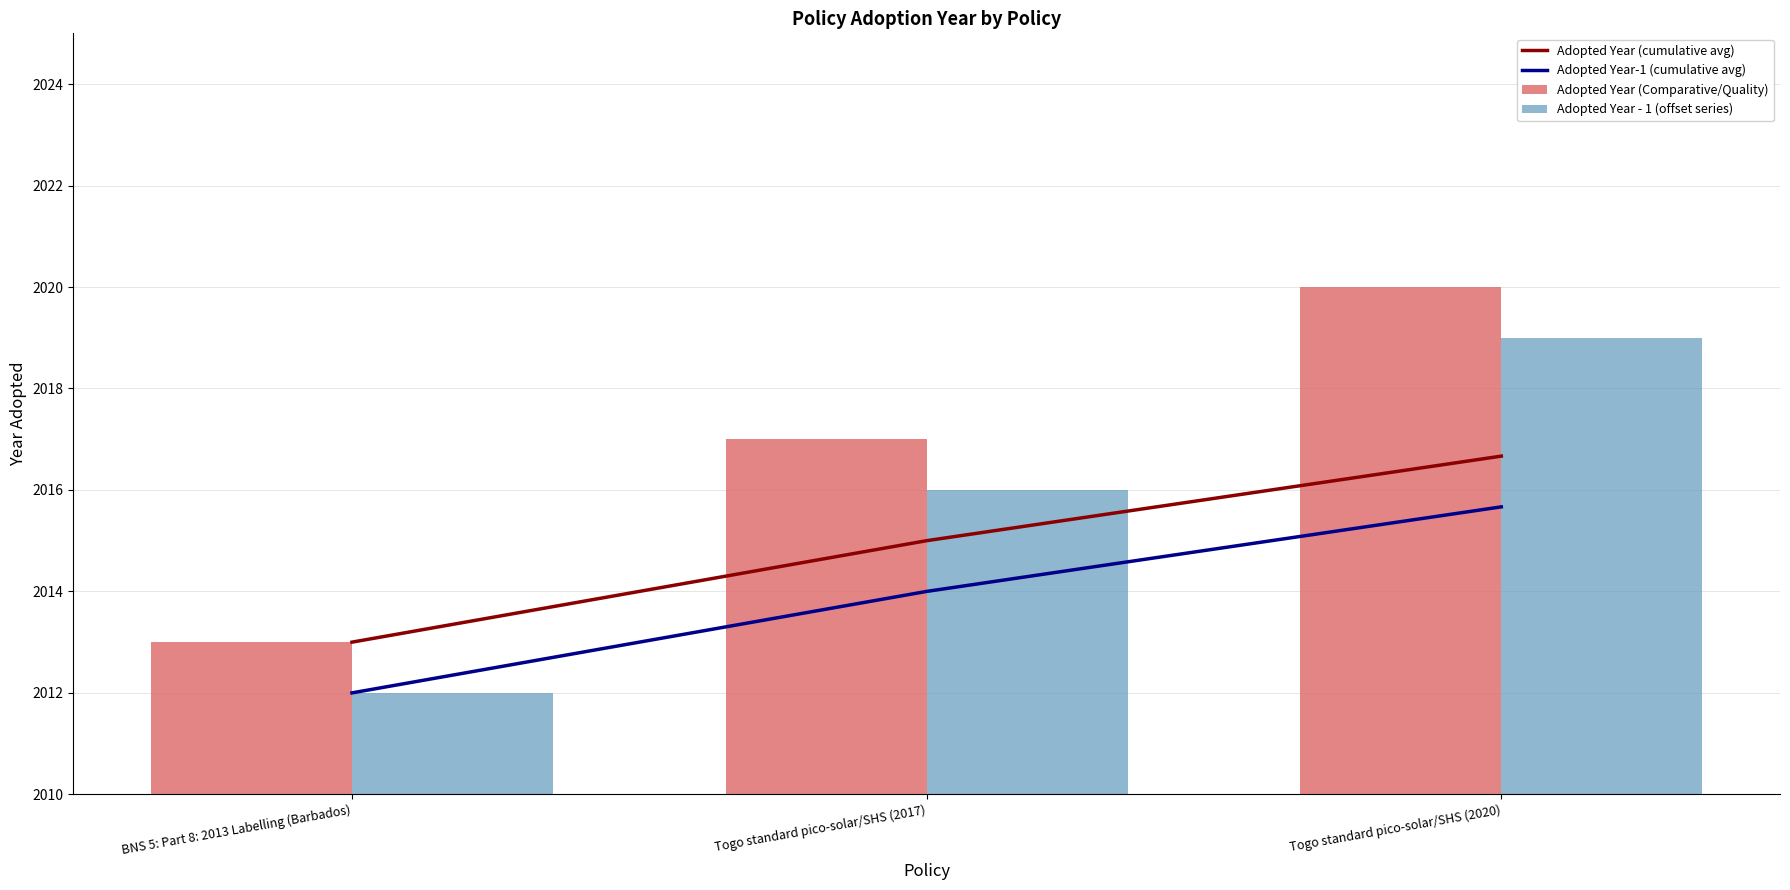

What is the spread (max minus min) of values at BNS 5: Part 8: 2013 Labelling (Barbados)?

1.0